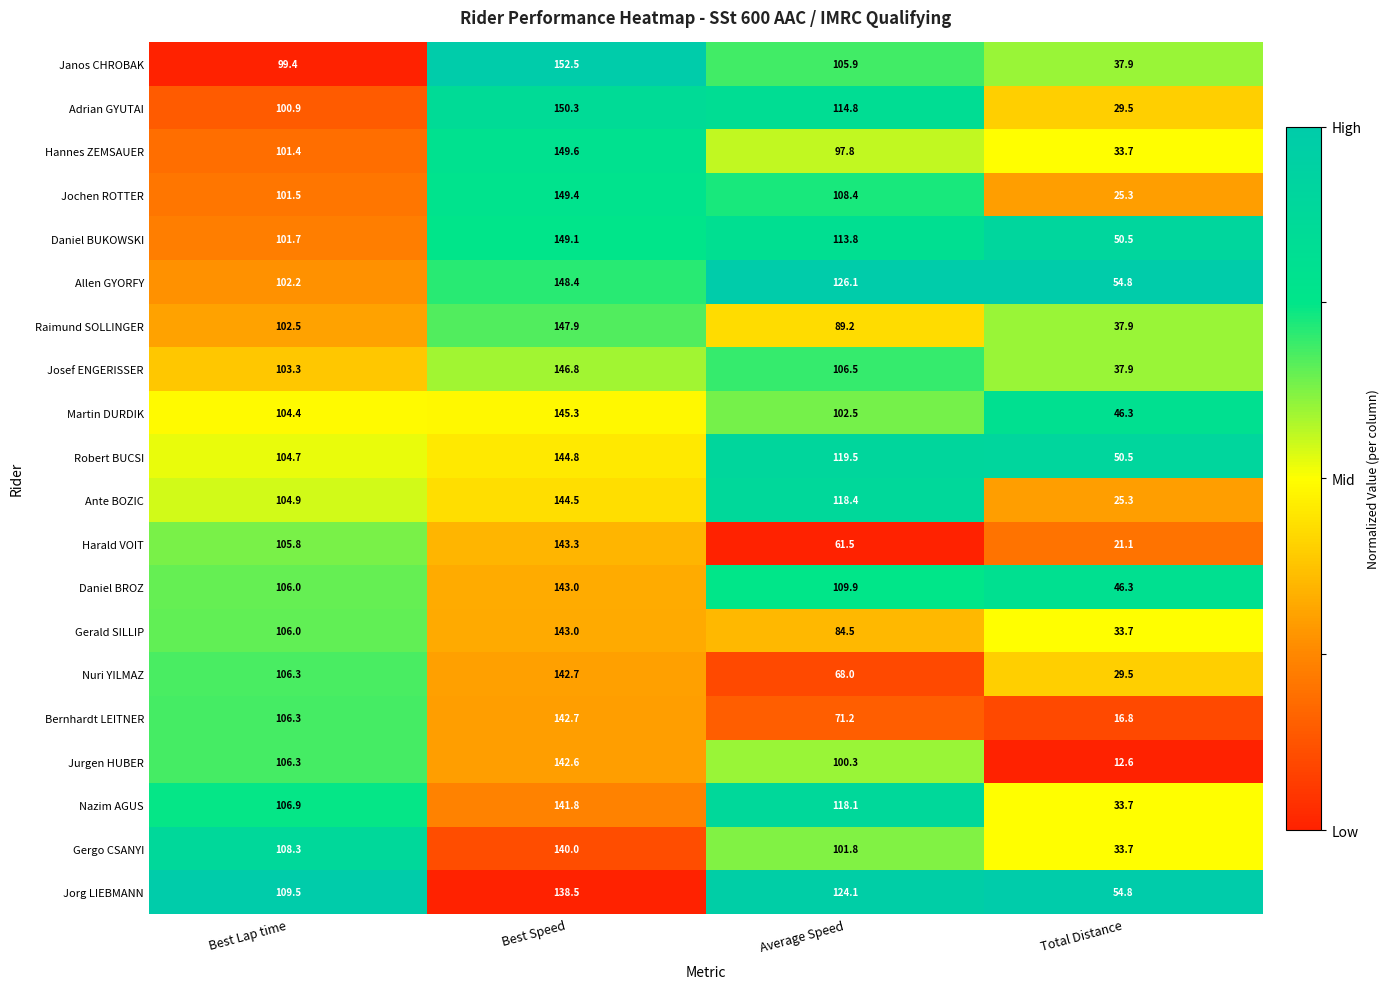

At which label is Janos CHROBAK closest to 95?

Best Lap time